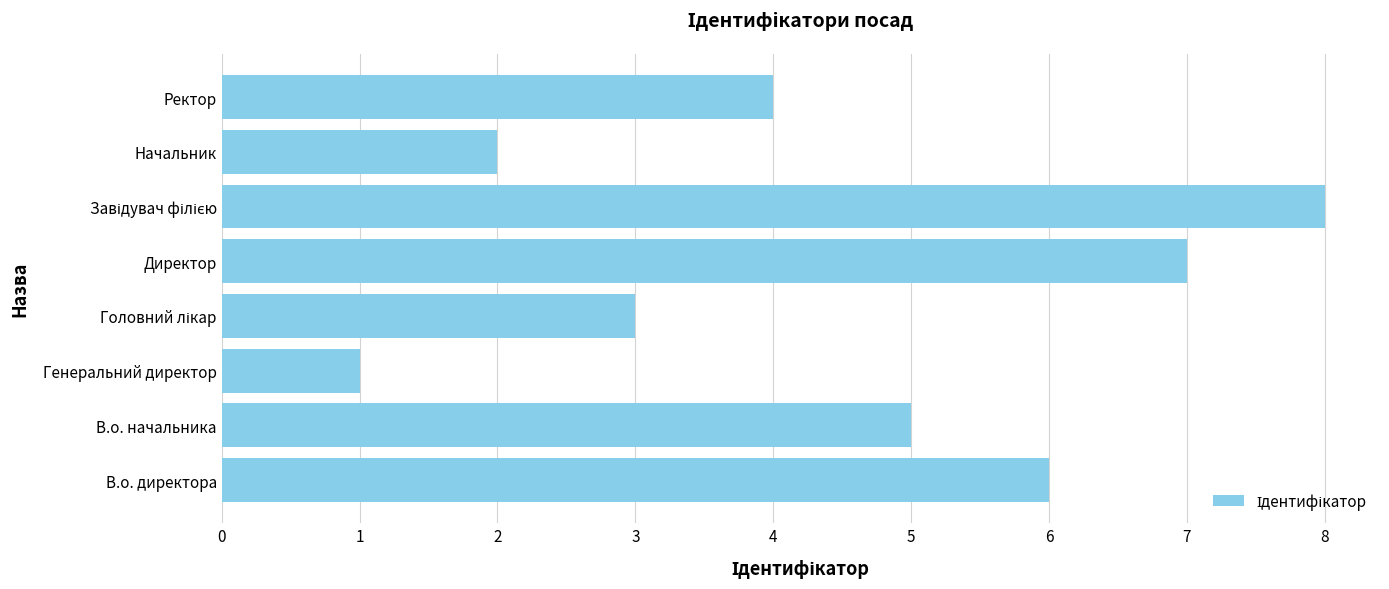

What is the ratio of the value at В.о. директора to the value at Ректор?

1.5